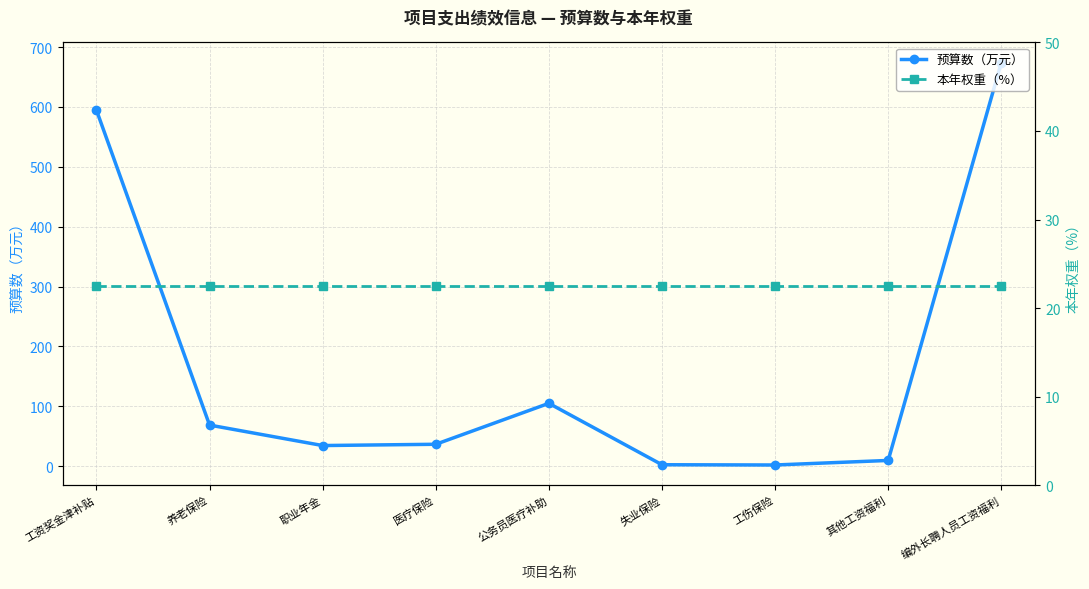

How many times do 预算数（万元） and 本年权重（%） cross each other?

2